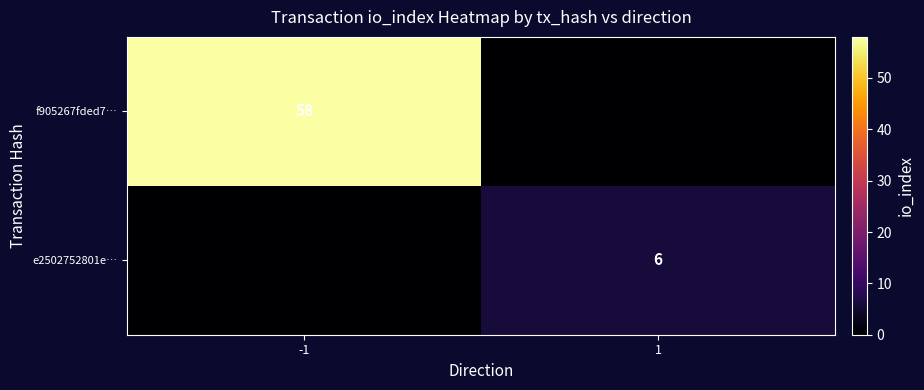

Is it true that f905267fded7… equals 89 at -1?

False